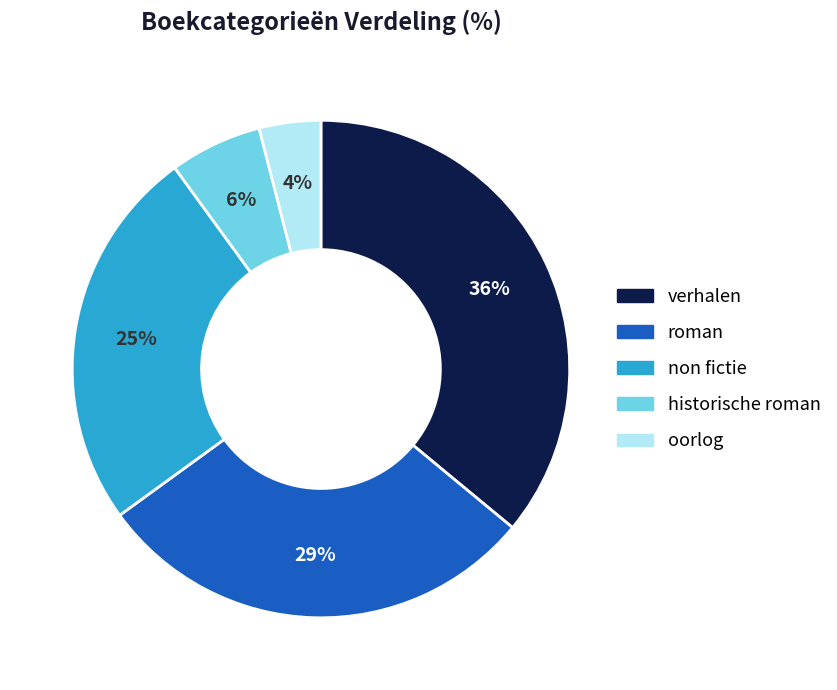

Between non fictie and roman, which is larger?

roman